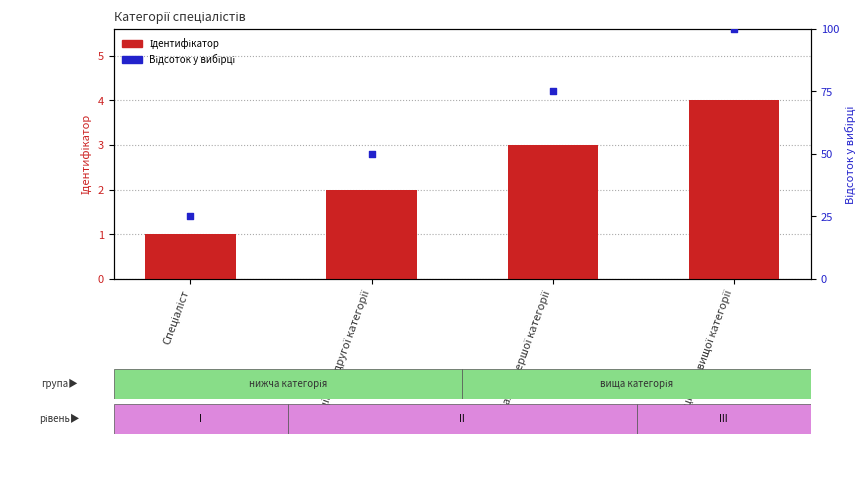

Which series contains the lowest Y value?

Ідентифікатор